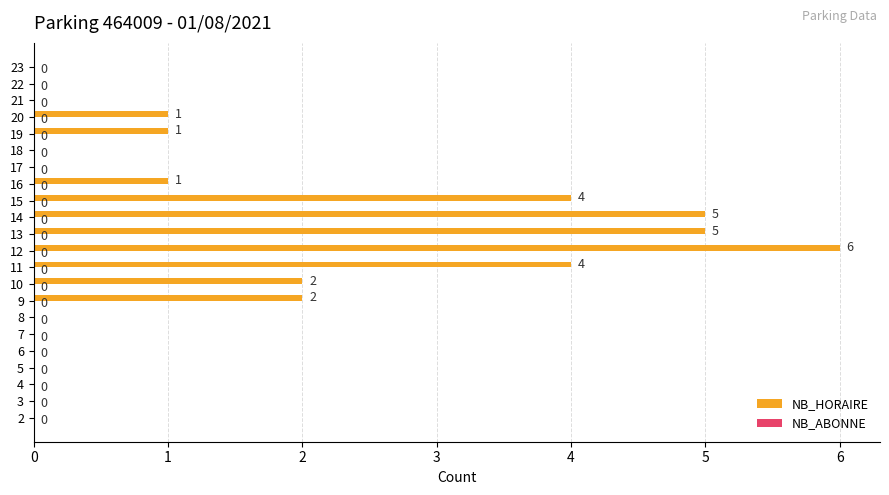

The chart shows a value of 6 at 11. True or false?

False